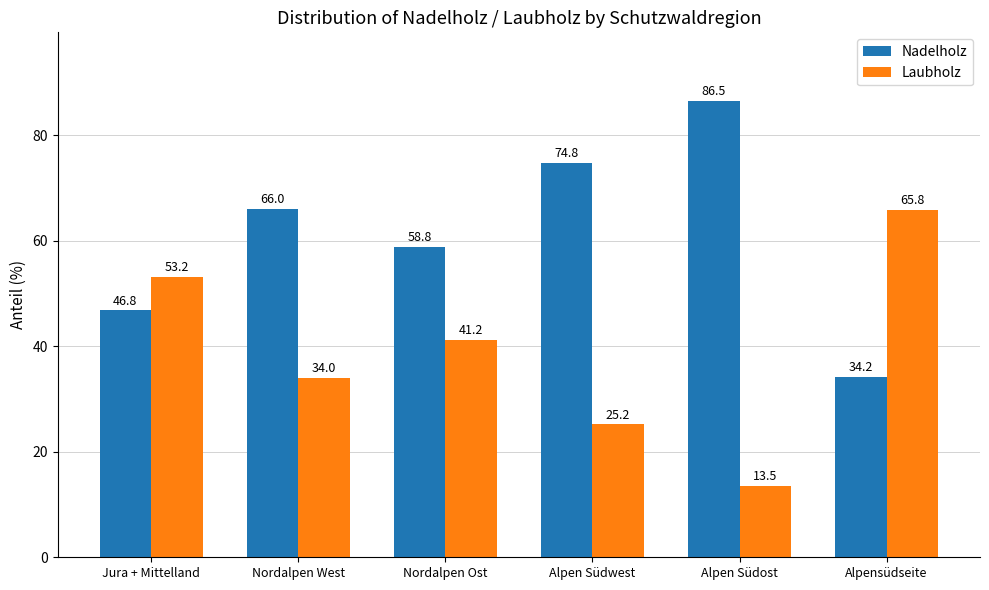

True or false: Laubholz has a value of 63.2 at Nordalpen Ost.

False